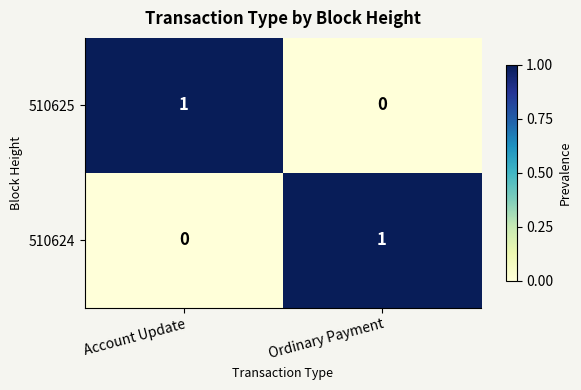

Rank the categories by 510624 value from highest to lowest.

Ordinary Payment, Account Update